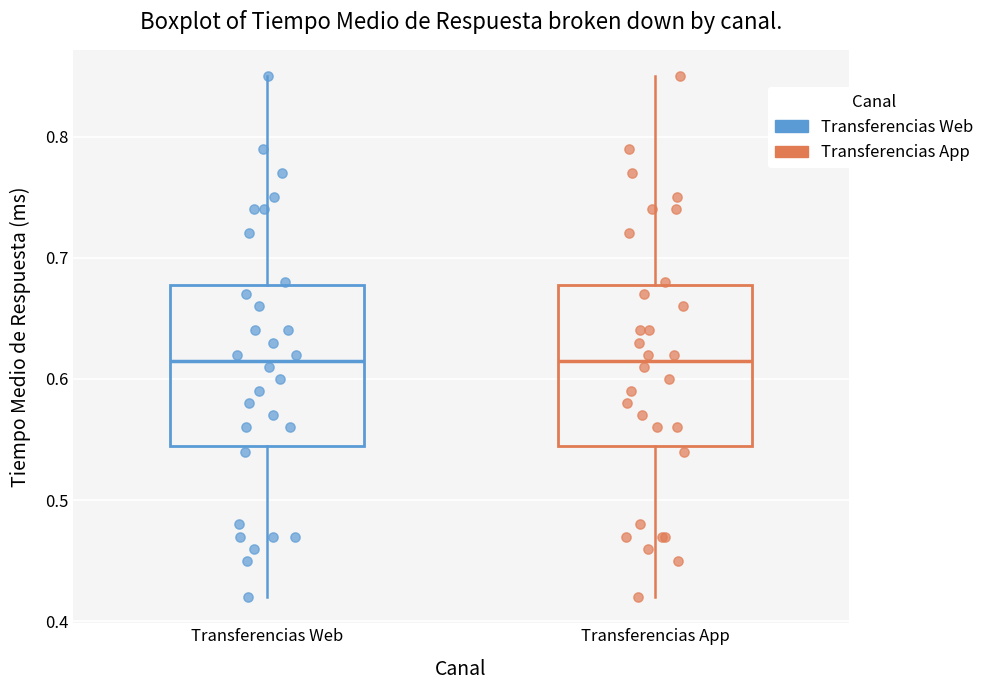

Reading left to right, transcribe this box plot: for each box, give where its median line is, the range the box spans, and where its two whiskers end, as read against the y-axis. The values are not printed on the chart, so give them approximately, as read against the axis.

Transferencias Web: median 0.62, box 0.55 to 0.68, whiskers 0.42 to 0.85
Transferencias App: median 0.62, box 0.55 to 0.68, whiskers 0.42 to 0.85